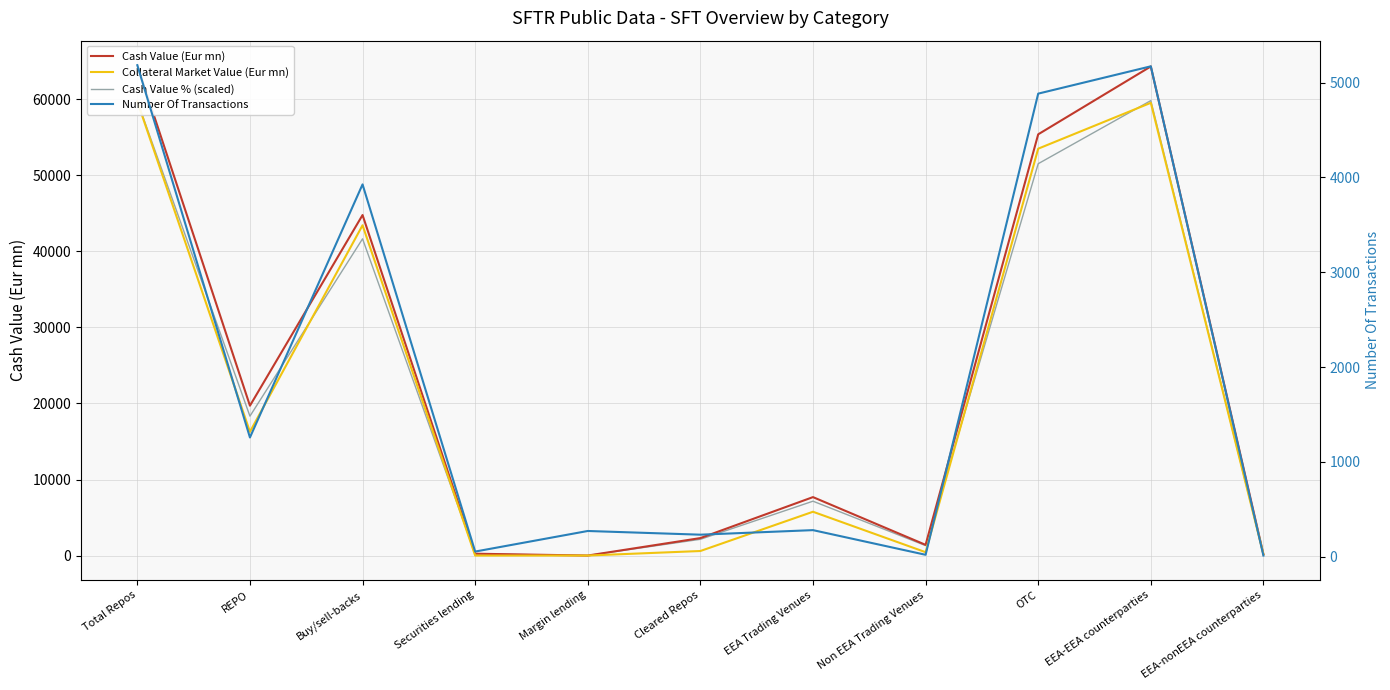

What are all the series names shown in the legend?

Cash Value (Eur mn), Collateral Market Value (Eur mn), Cash Value % (scaled), Number Of Transactions